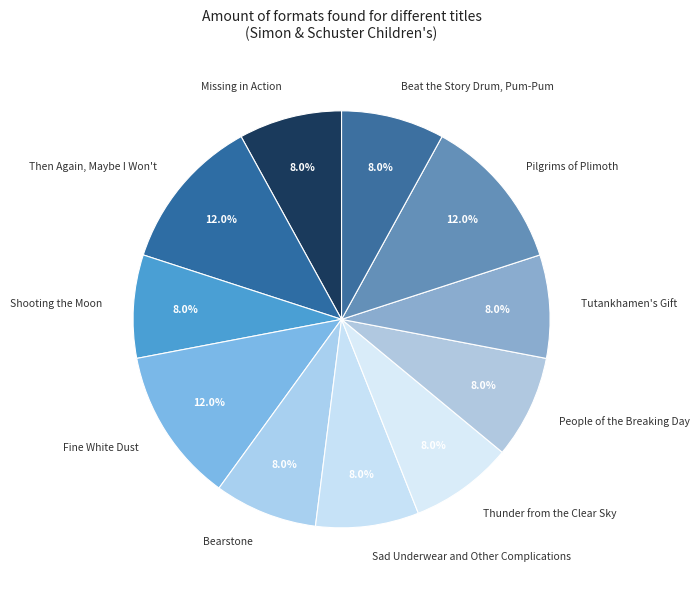

Does Shooting the Moon represent more than half of the total?

No